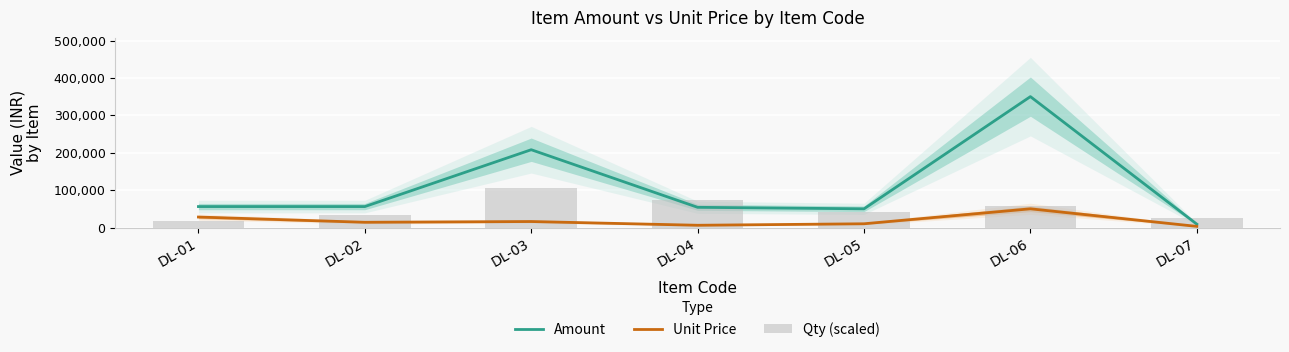

Rank the series at DL-03 from highest to lowest value.

Amount, Qty (scaled), Unit Price